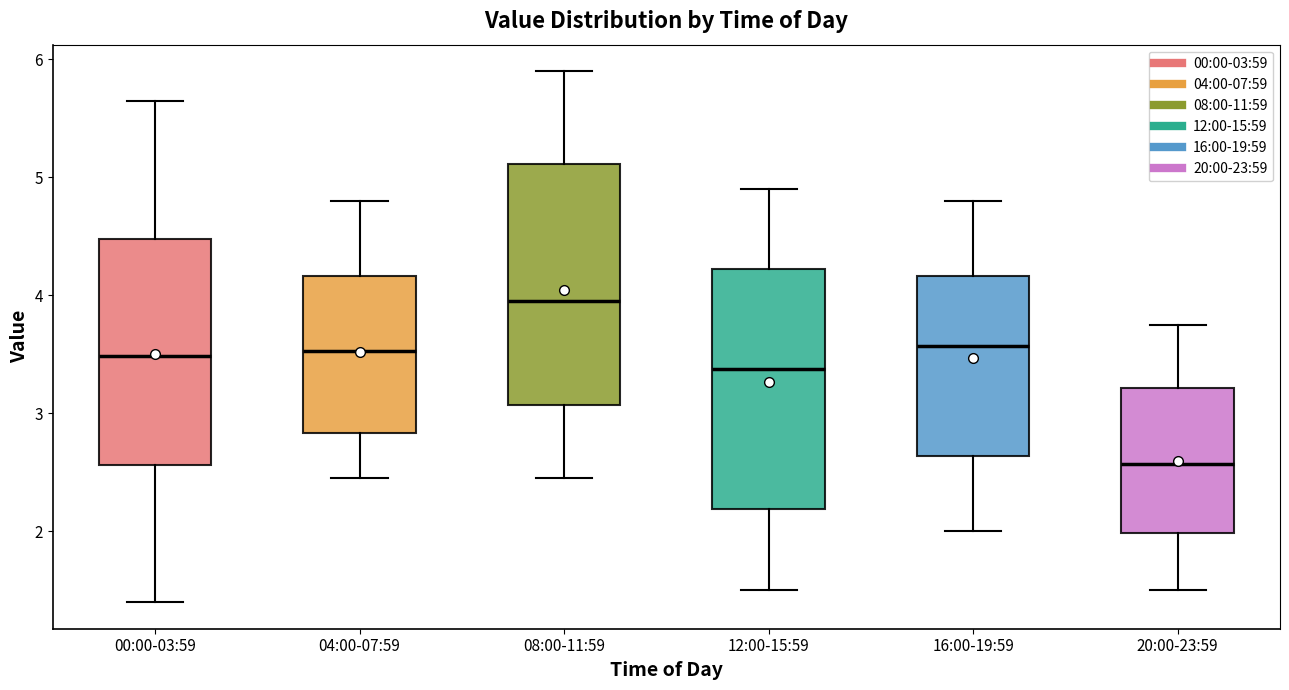

Where is the lower edge of the box for 12:00-15:59 on the y-axis? The values are not printed on the chart, so give them approximately, as read against the axis.

2.2